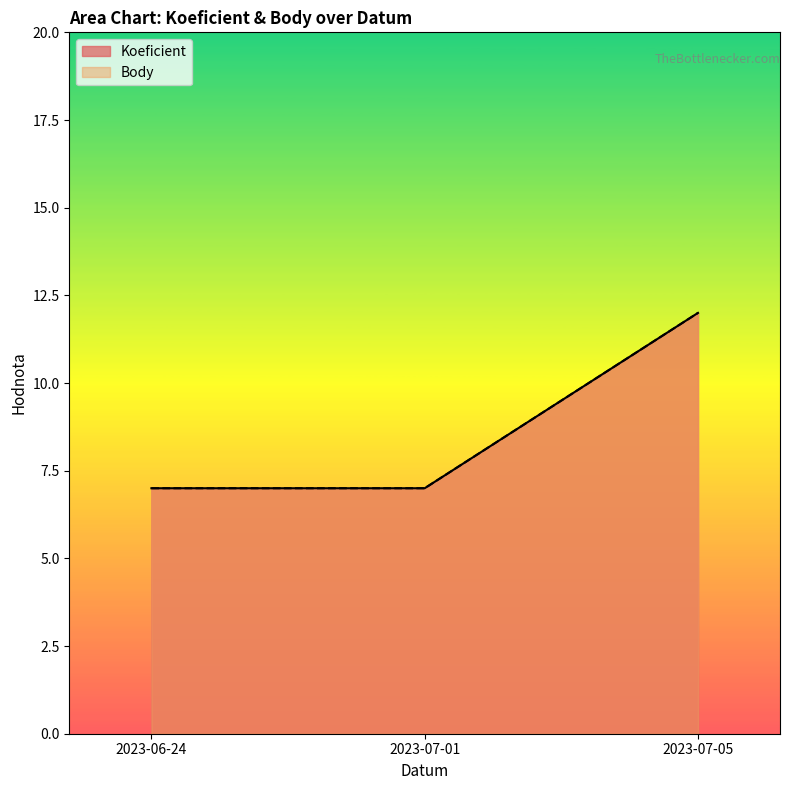

What is the label of the 1st point from the left?

2023-06-24